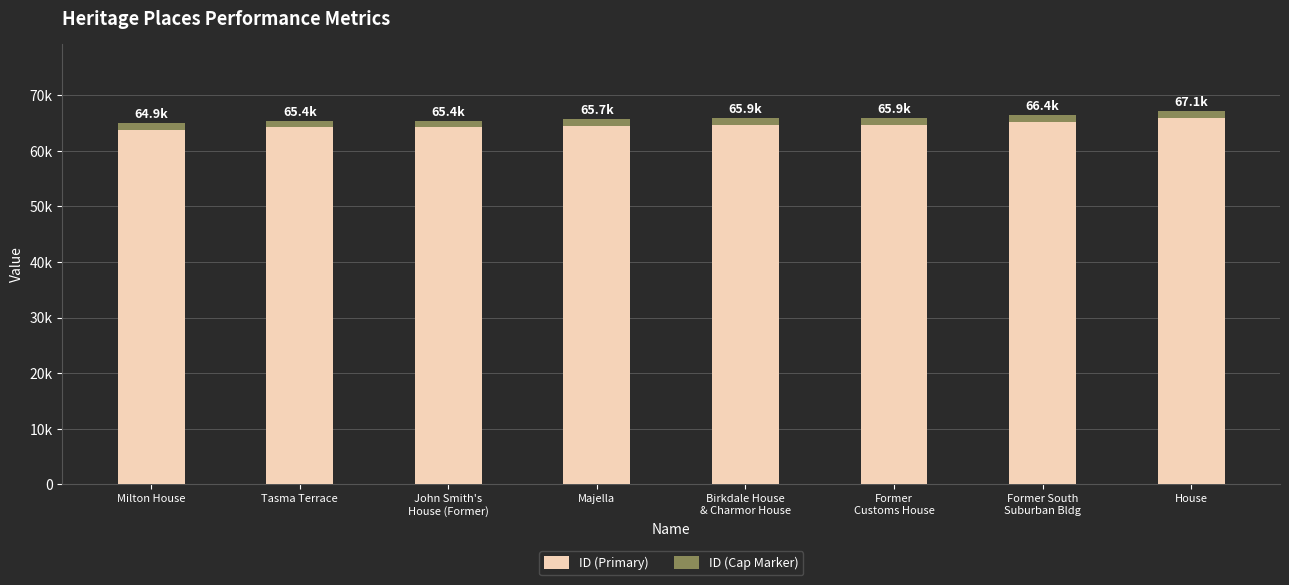

Are the bars horizontal?

No